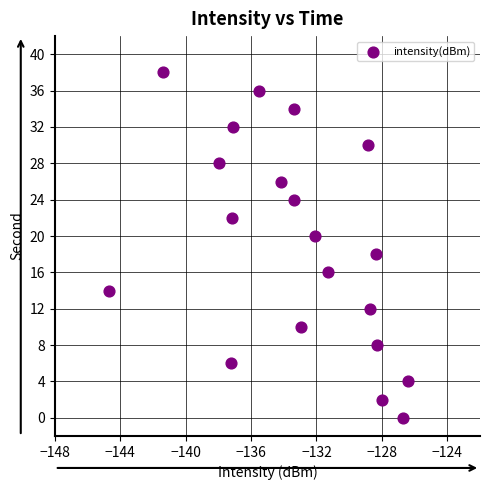

What is the range of Y values (max minus min)?

38